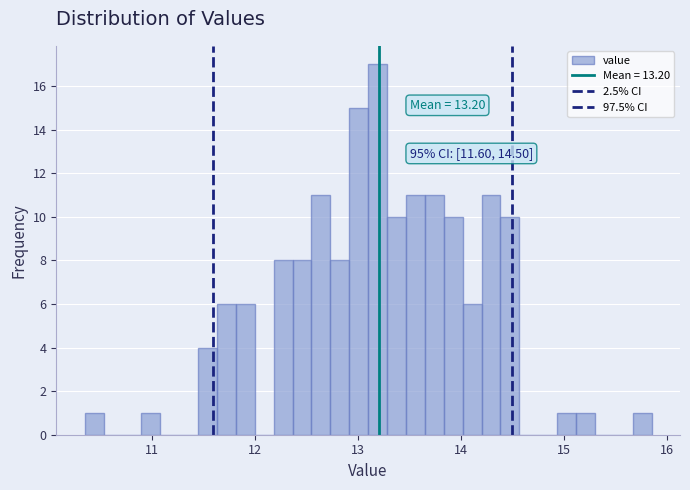

Around what value on the x-axis is the tallest bar? Give the approximate position of its centre, as read against the axis.

13.2